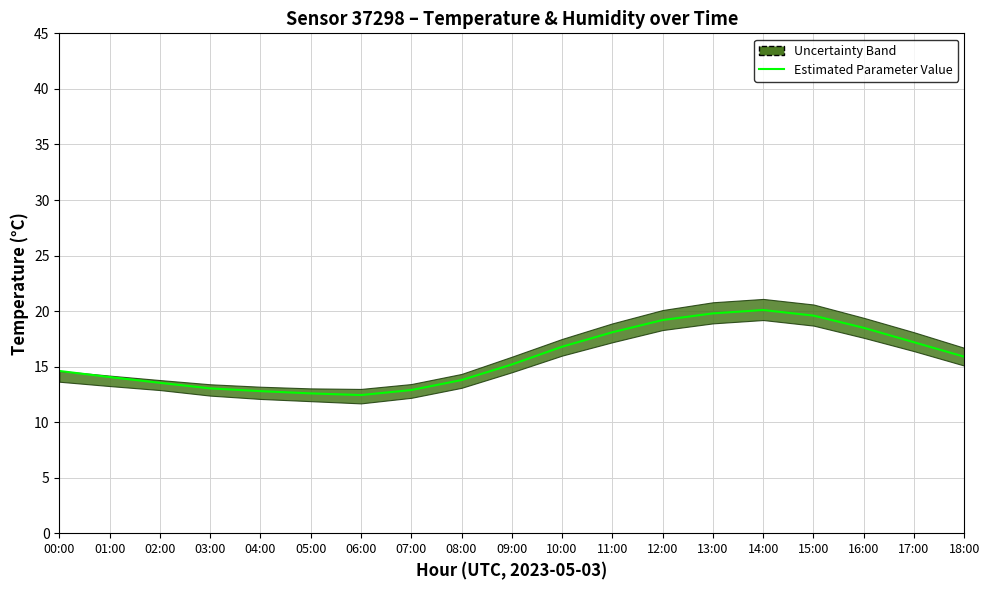

True or false: Humidity Estimated Value and Temperature Estimated Value intersect in this chart.

False